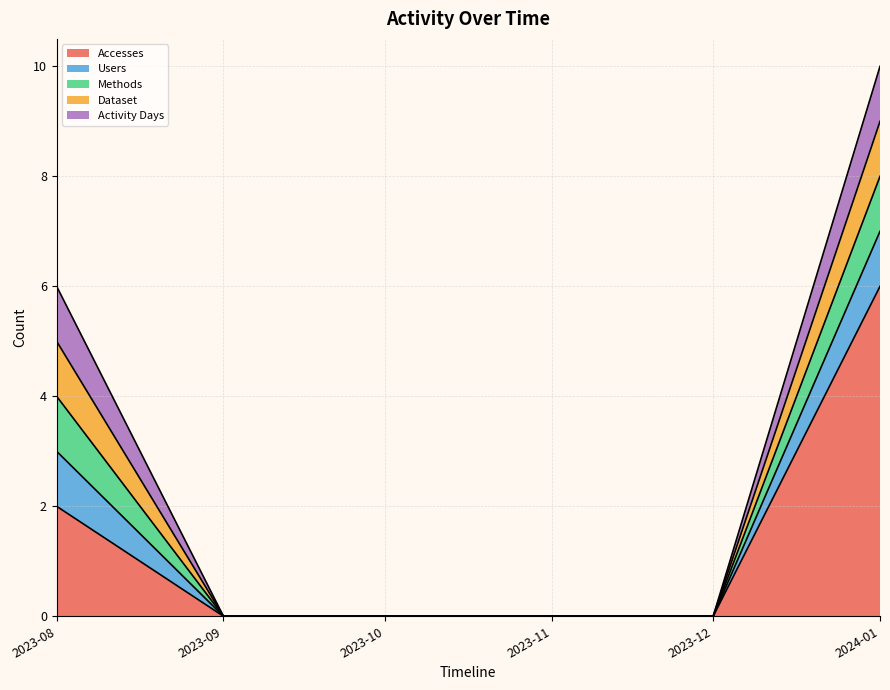

Which category has the lowest value in the Activity Days series?

2023-09-01